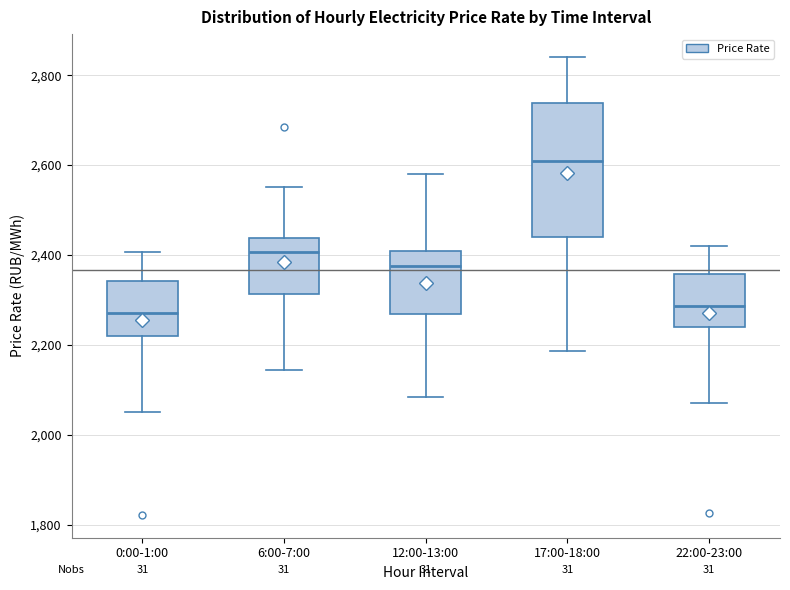

Reading left to right, transcribe this box plot: for each box, give where its median line is, the range the box spans, and where its two whiskers end, as read against the y-axis. The values are not printed on the chart, so give them approximately, as read against the axis.

0:00-1:00: median 2280, box 2220 to 2340, whiskers 2060 to 2400
6:00-7:00: median 2400, box 2320 to 2440, whiskers 2140 to 2560
12:00-13:00: median 2380, box 2260 to 2420, whiskers 2080 to 2580
17:00-18:00: median 2600, box 2440 to 2740, whiskers 2180 to 2840
22:00-23:00: median 2280, box 2240 to 2360, whiskers 2080 to 2420